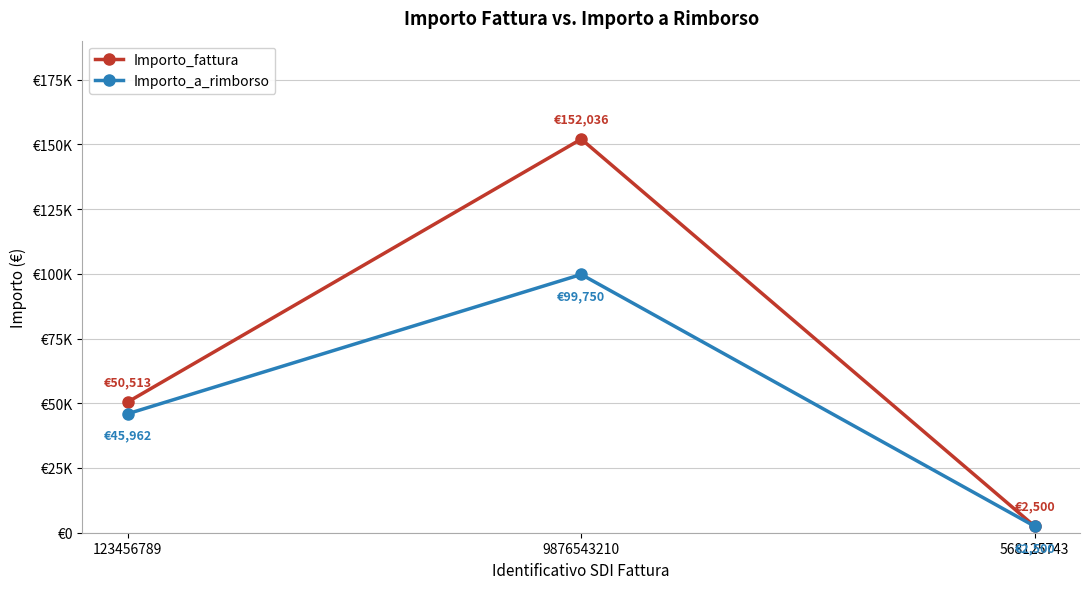

Does the chart have visible grid lines?

Yes